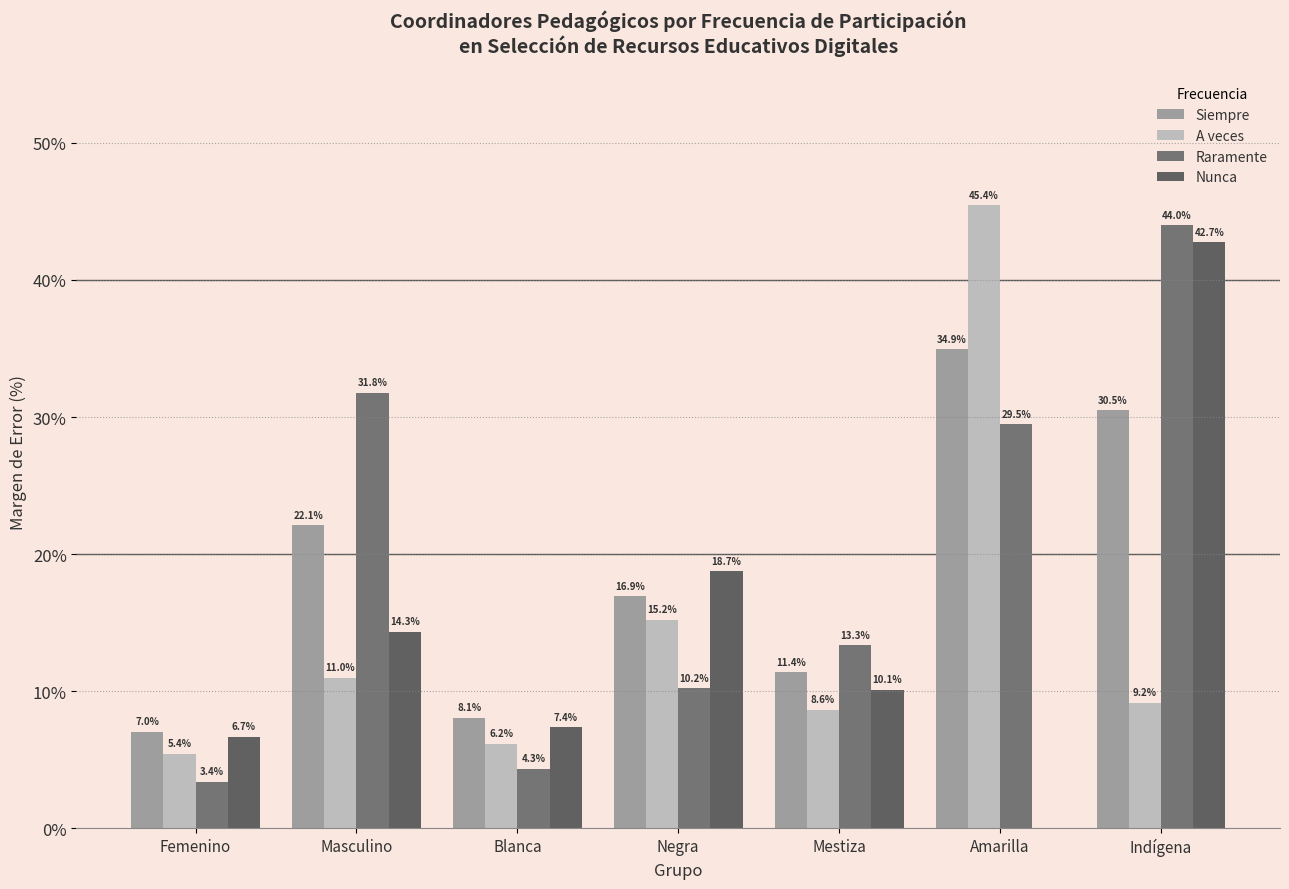

What are all the series names shown in the legend?

Siempre, A veces, Raramente, Nunca